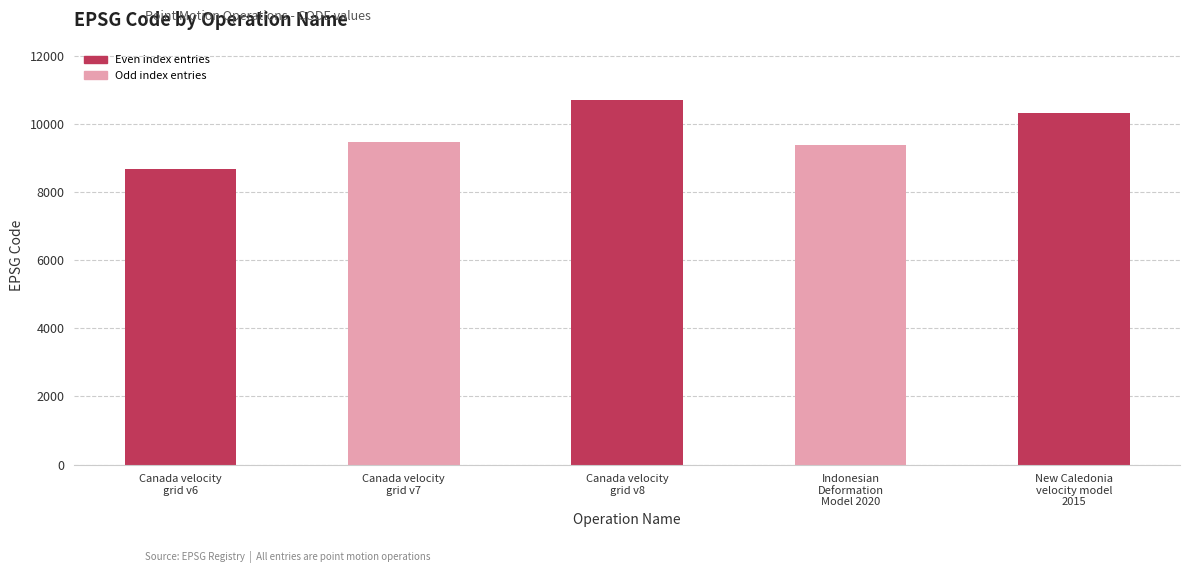

Reading right to left, list all the values displayed in this chart.

10323	9375	10707	9483	8676